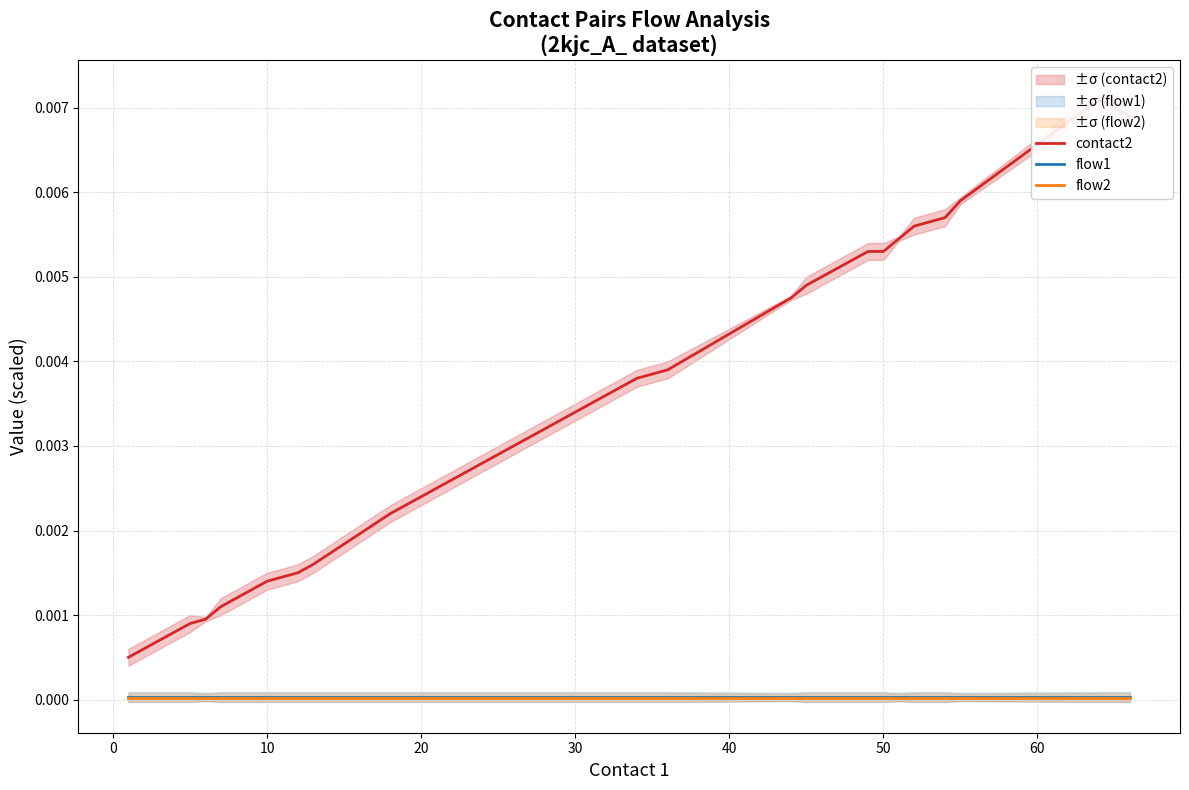

What are all the series names shown in the legend?

contact2, flow1, flow2